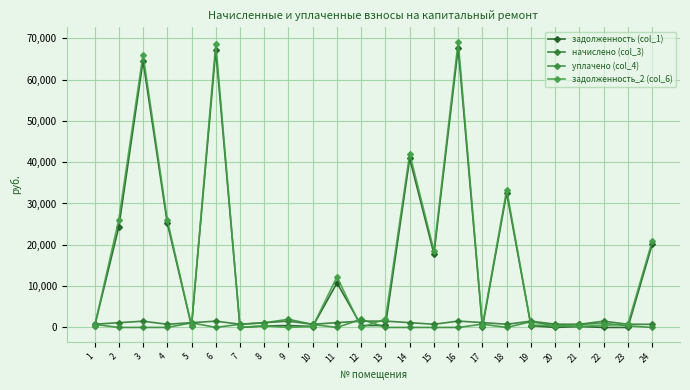

True or false: задолженность_2 (col_6) has a value of 6342.1 at 11.

False